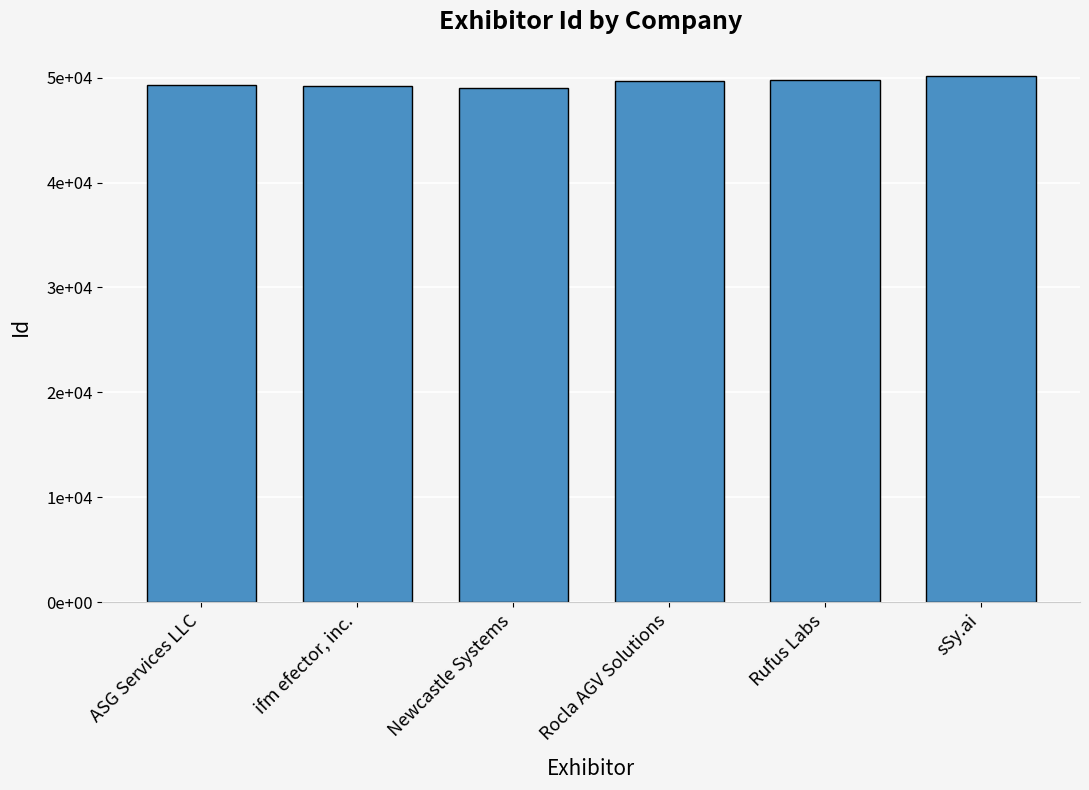

Count the values in the range 49182 to 49796.

4